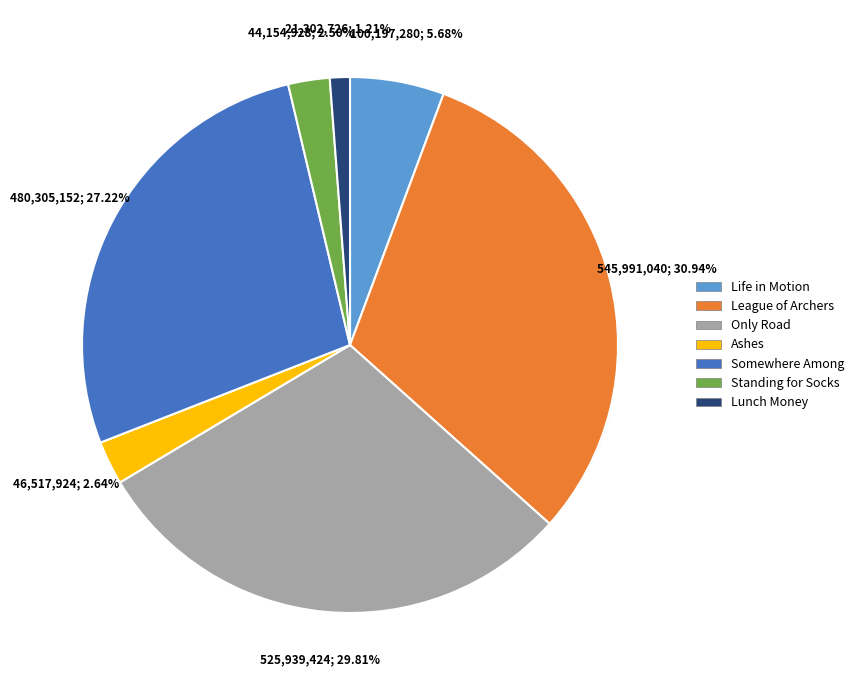

Does League of Archers represent more than half of the total?

No